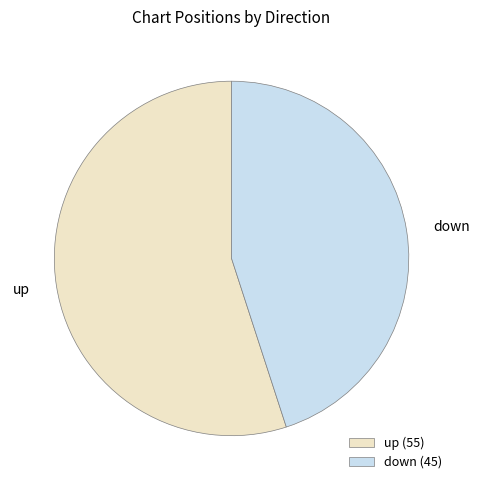

Which slice is the largest?

up